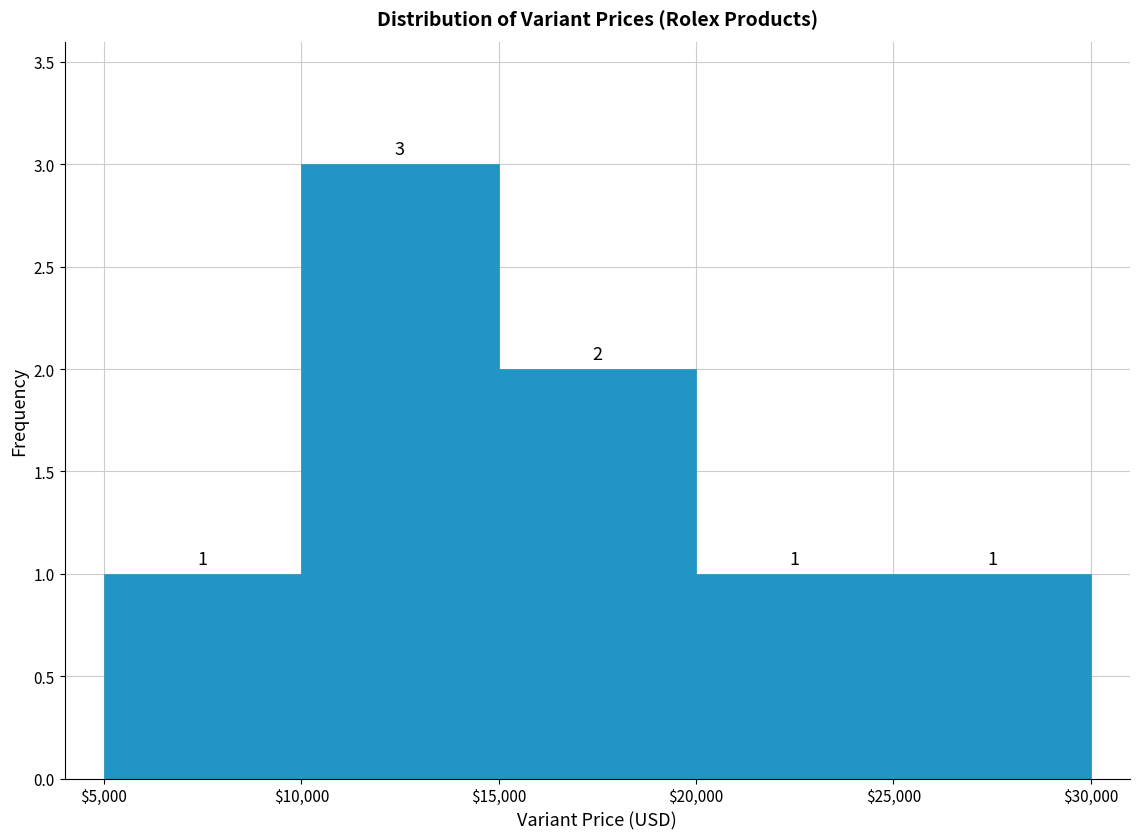

Reading left to right, transcribe this chart: for each bar, give the range it covers on the x-axis and its height.

$5,000 to $10,000: 1
$10,000 to $15,000: 3
$15,000 to $20,000: 2
$20,000 to $25,000: 1
$25,000 to $30,000: 1